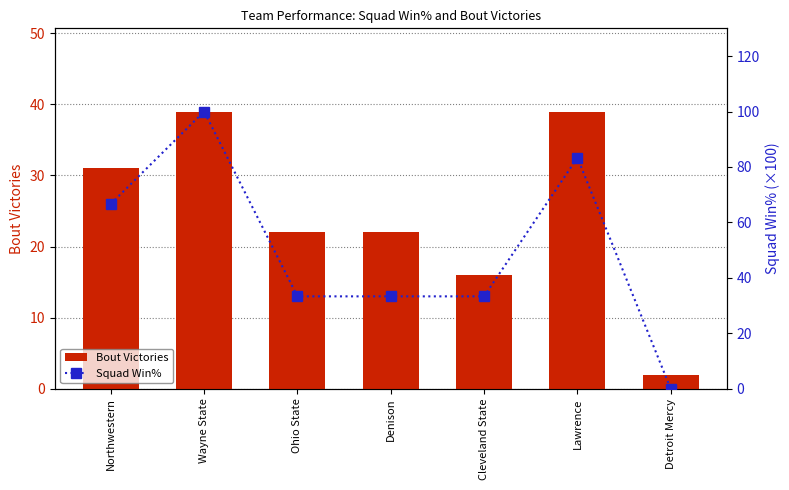

True or false: Squad Win% has a value of 33.3 at Denison.

True